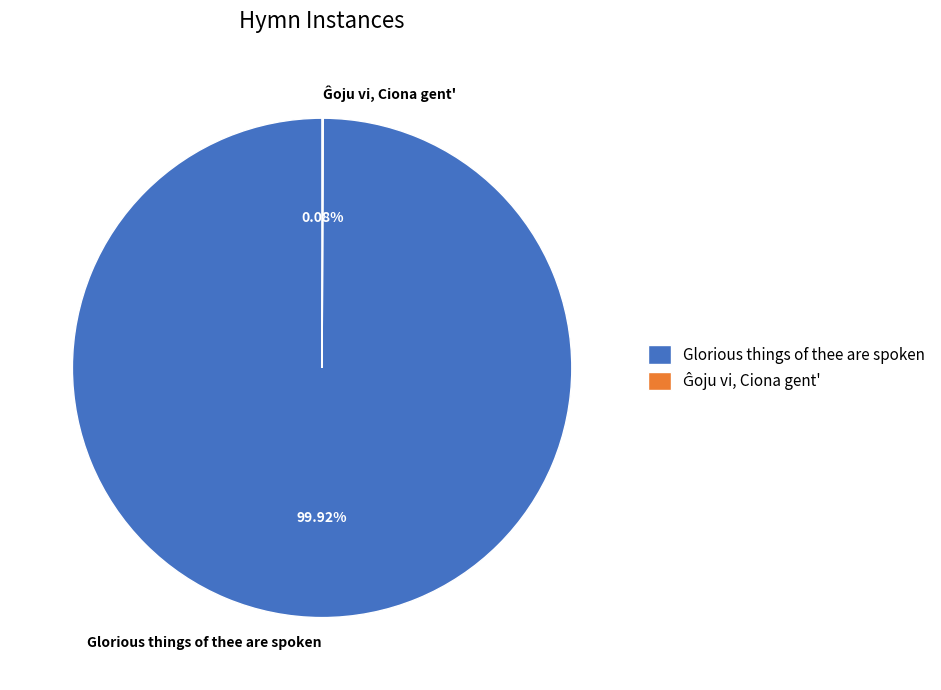

Which slice represents more than half of the pie?

Glorious things of thee are spoken